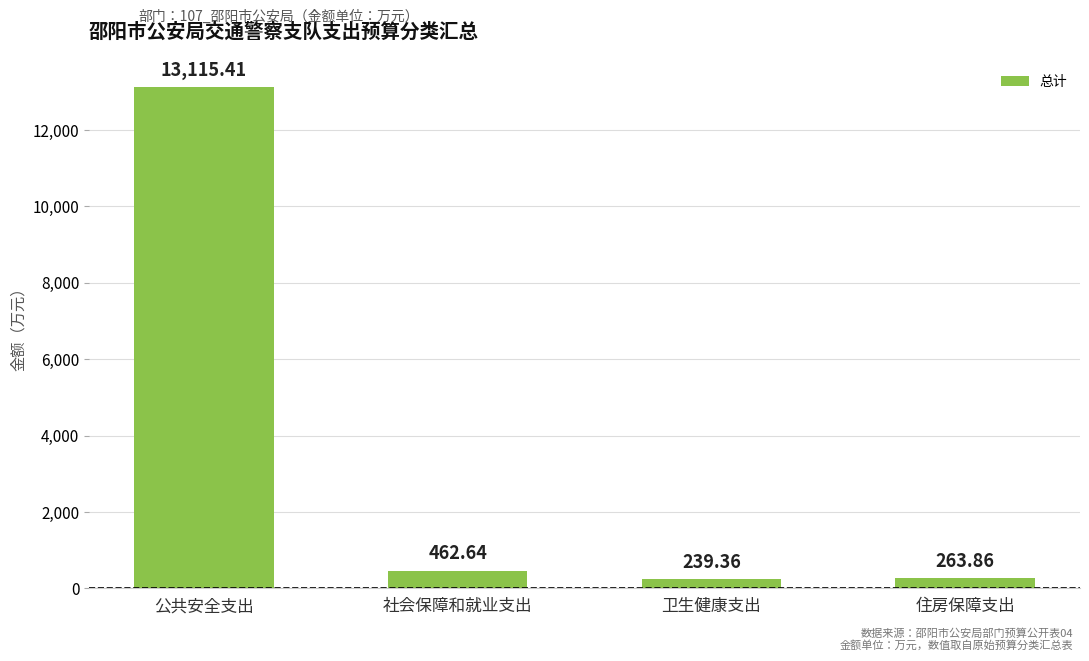

How many data points are less than 462?

2